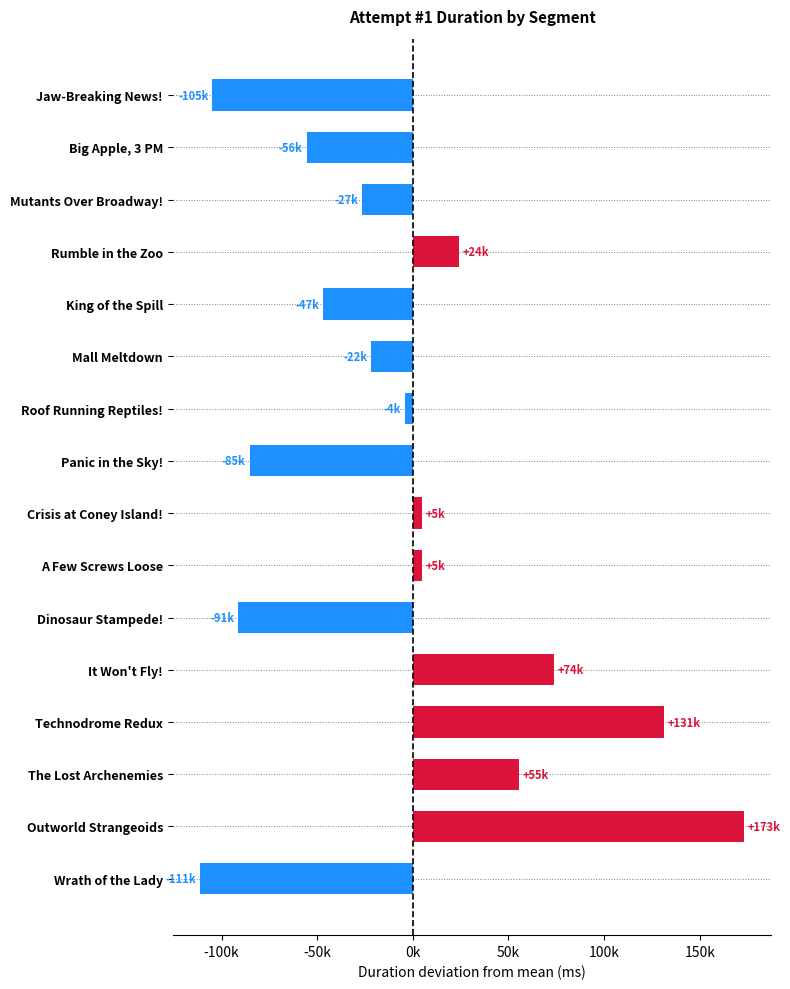

Are the bars horizontal?

Yes